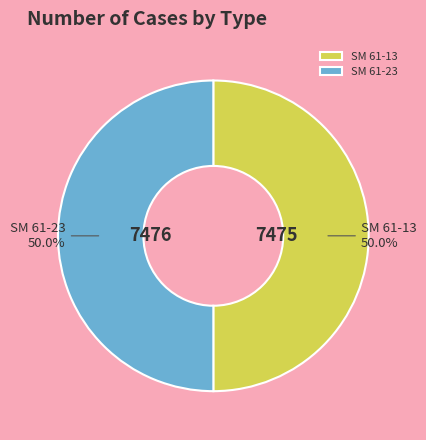

Approximately how many times larger is the value at SM 61-23 compared to SM 61-13?

1.0